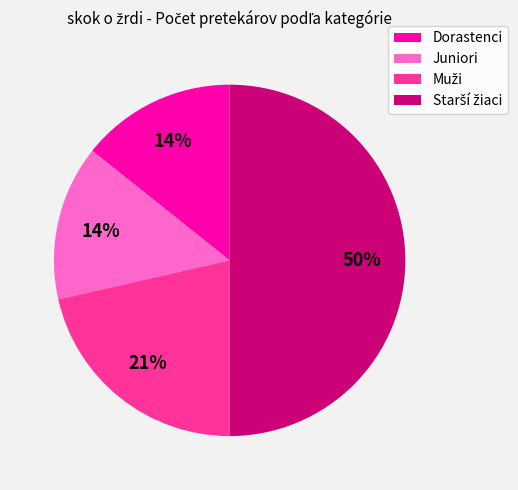

To the nearest percent, what portion does Juniori represent?

14%